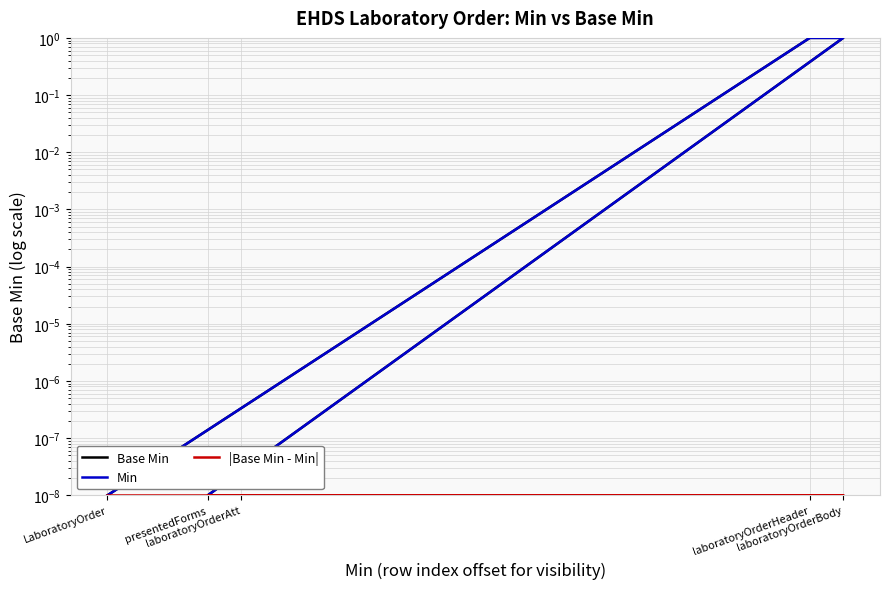

Which series has the widest spread of values?

Base Min